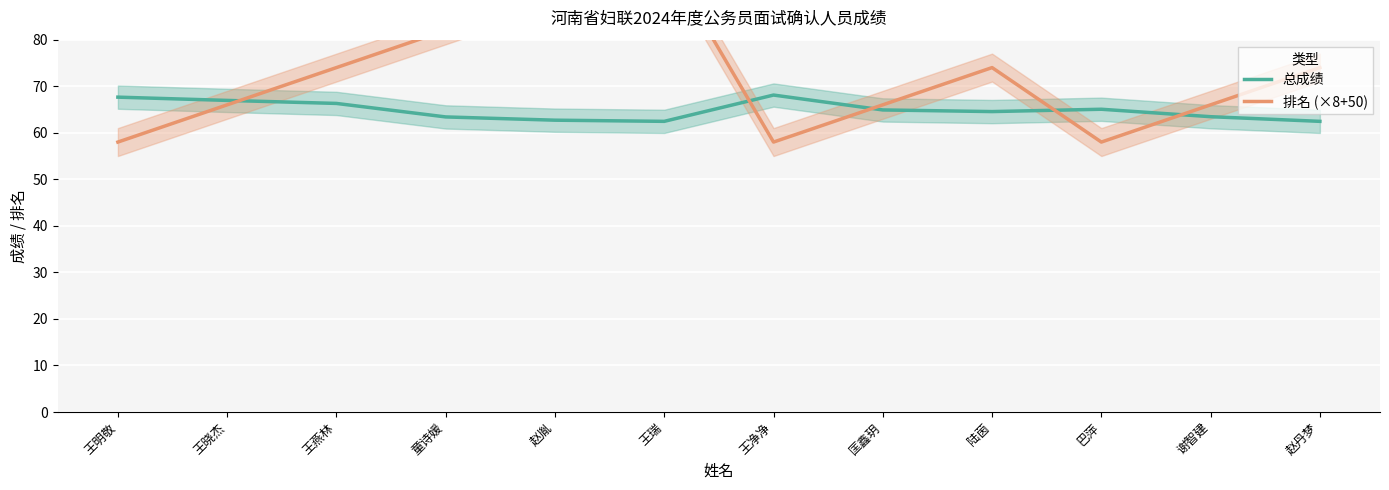

Read the 排名 (×8+50) value at 赵丹梦.

74.0